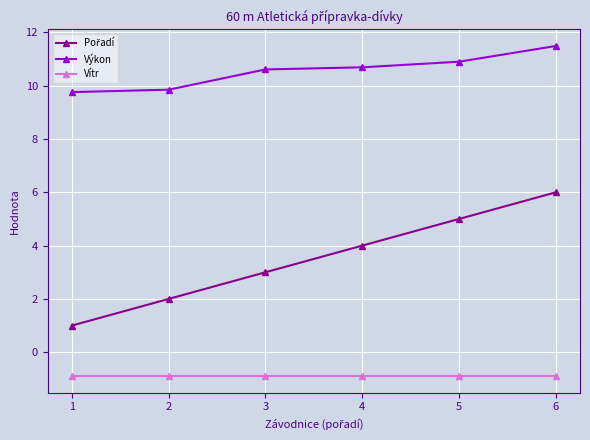

How many series are shown in this chart?

3